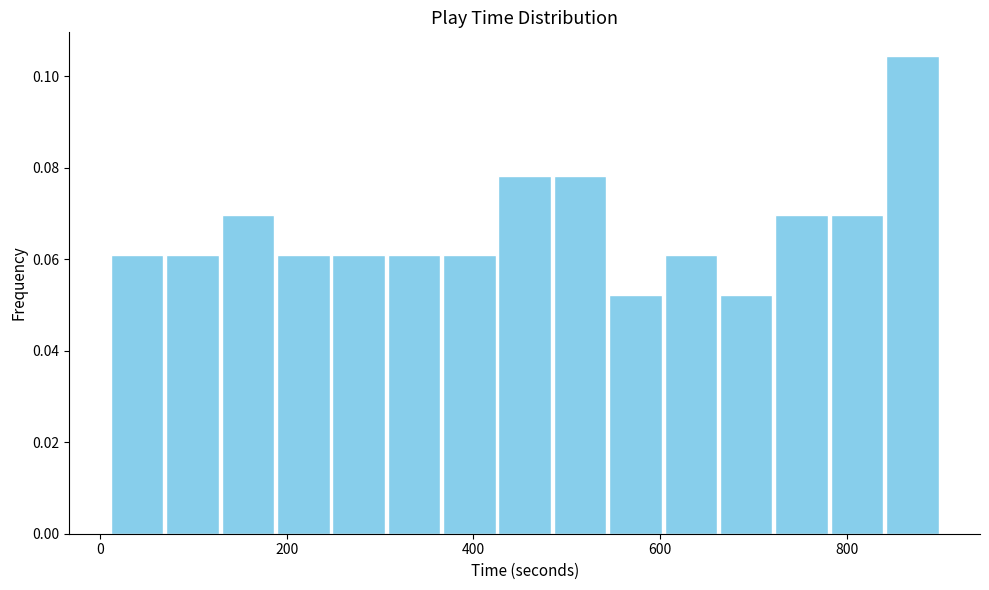

Around what value on the x-axis is the tallest bar? Give the approximate position of its centre, as read against the axis.

880